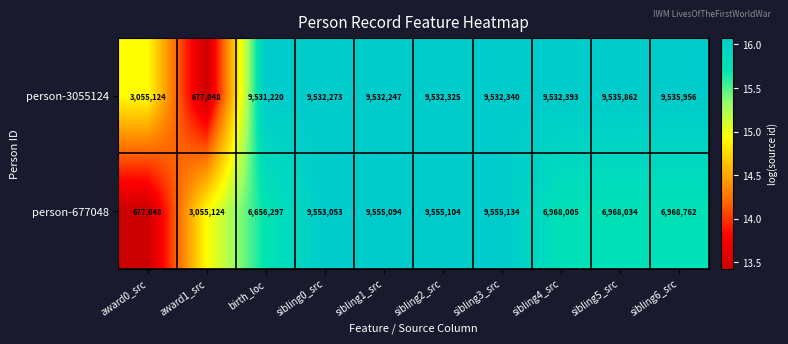

True or false: person-3055124 has a value of 9532273 at sibling0_src.

True